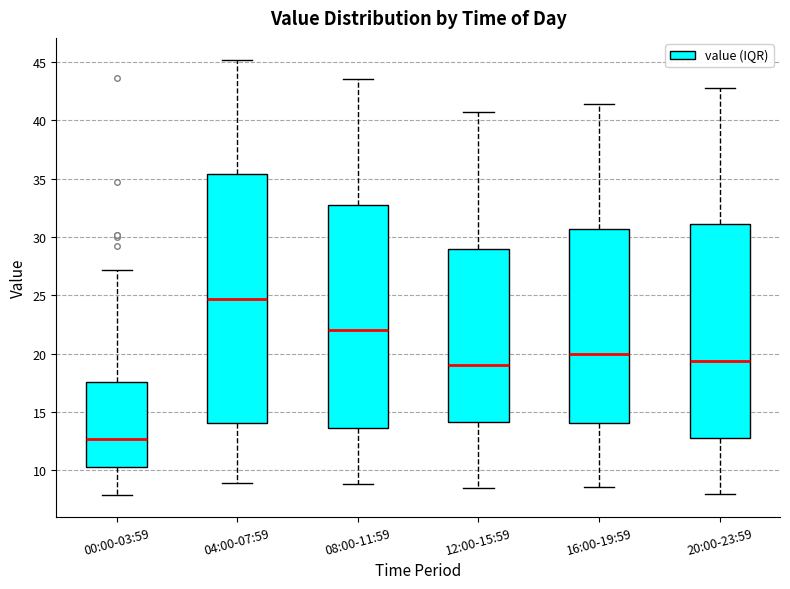

Comparing the boxes themselves (not the whiskers), which one is the tallest?

04:00-07:59